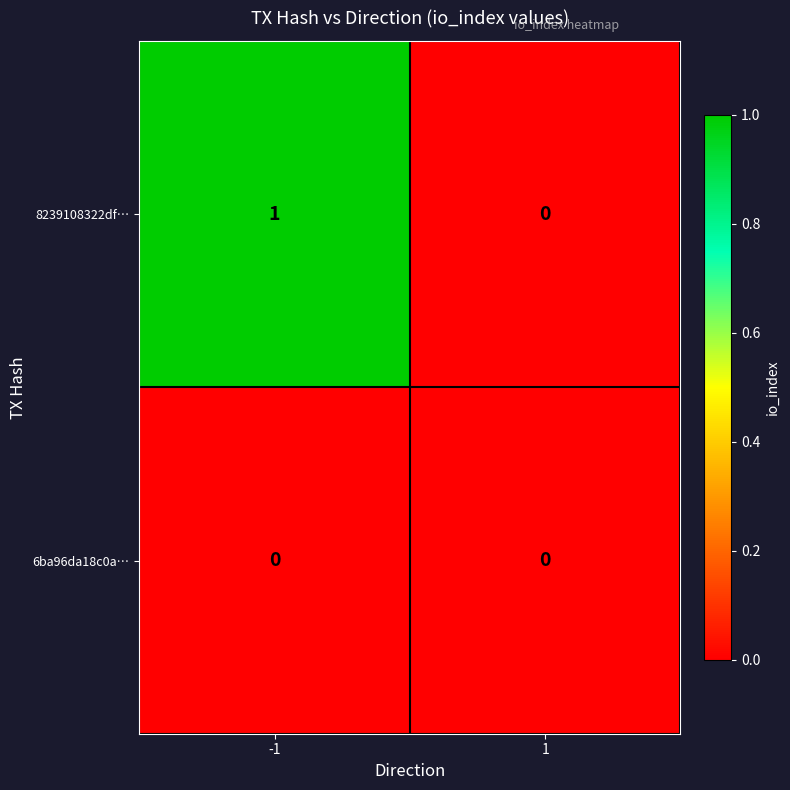

True or false: 6ba96da18c0a… has a value of 0 at 1.

True